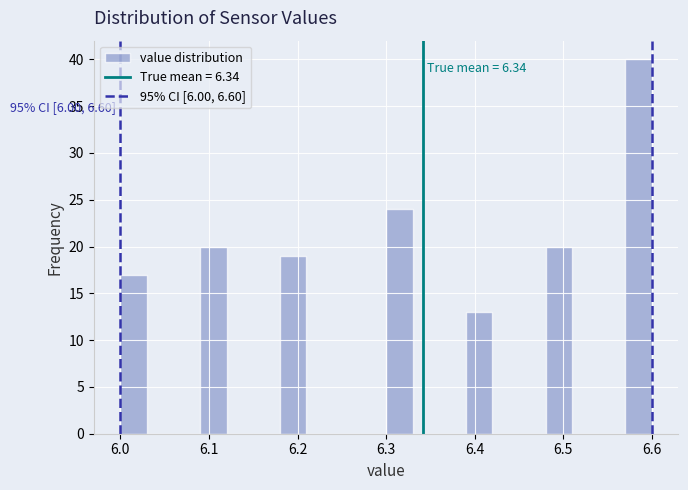

Around what value on the x-axis is the tallest bar? Give the approximate position of its centre, as read against the axis.

6.59